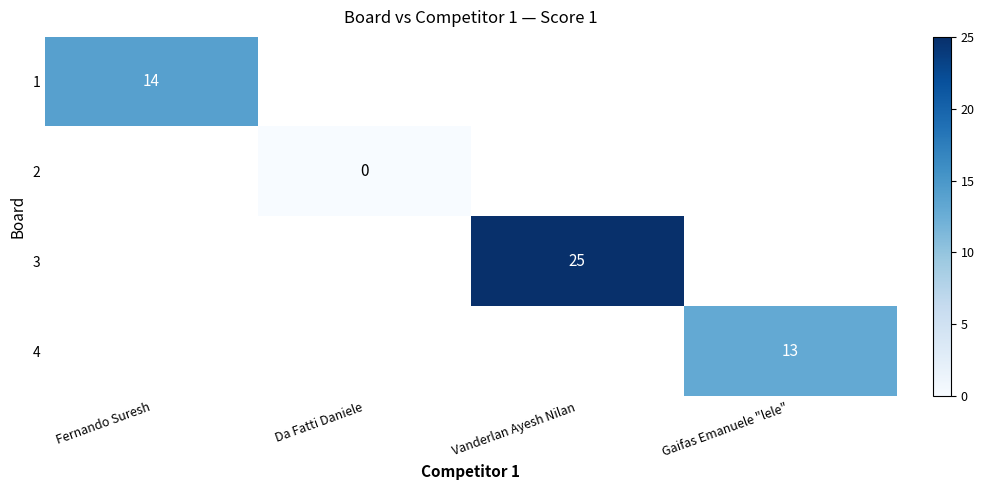

The value of 1 at Fernando Suresh is 4. True or false?

False